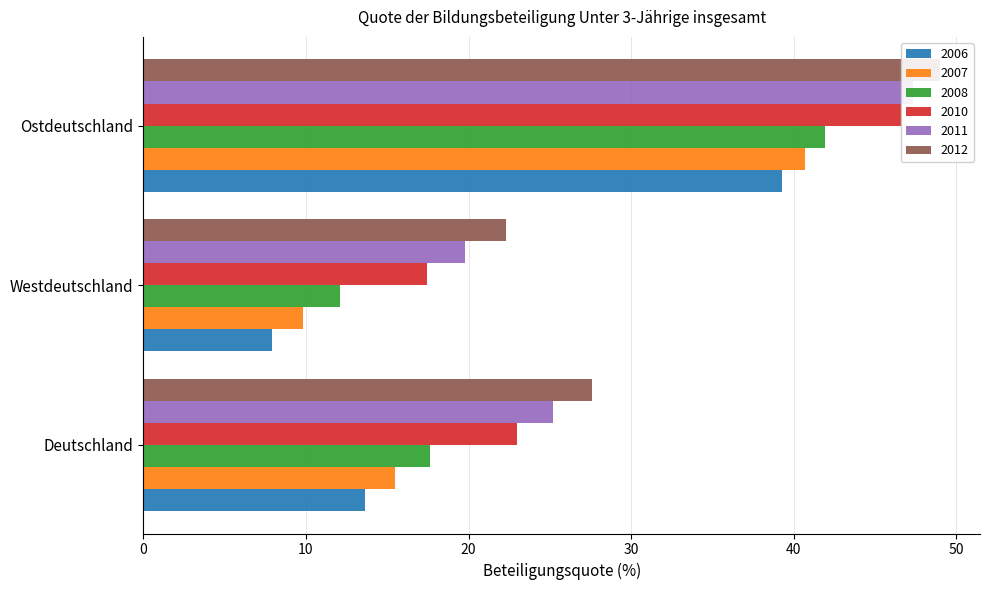

How many bars are there in total?

18